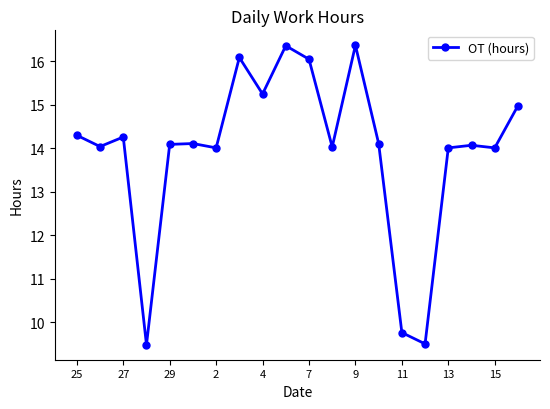

What is the value of the 3rd point from the left?

14.3